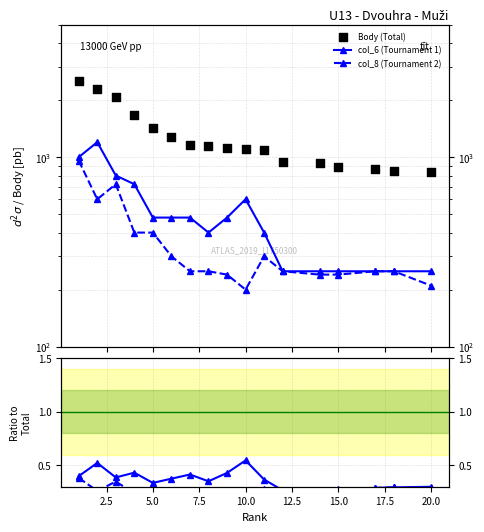

Which series reaches the maximum Y coordinate?

Body (Total)